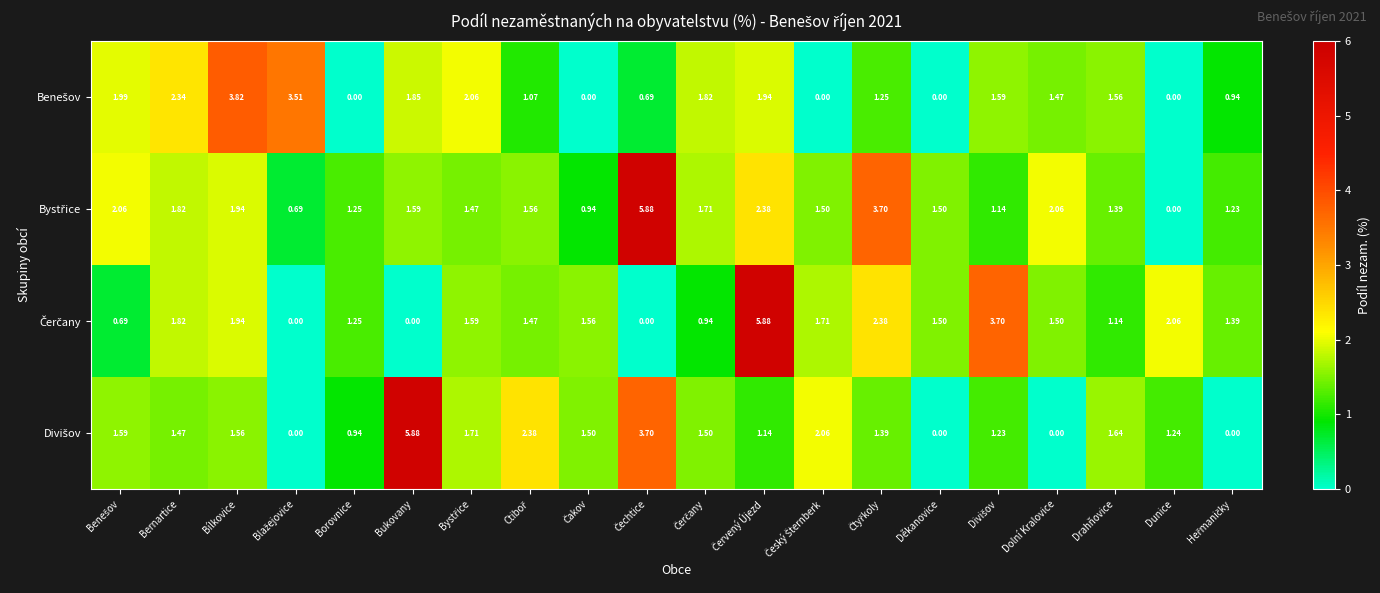

What is the maximum value shown in the chart?

5.9